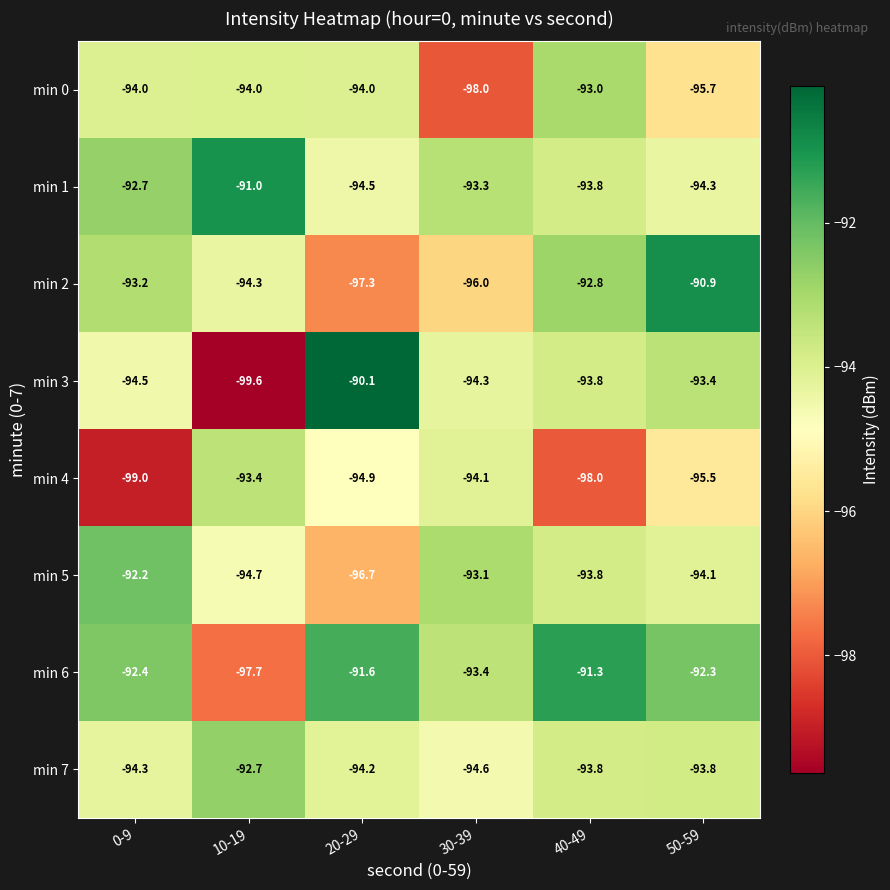

Which category has the lowest value in the min 6 series?

10-19